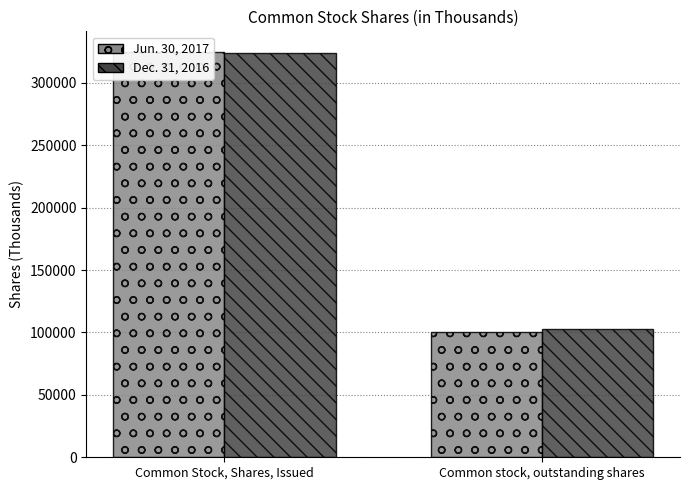

List the series in order of their overall mean, lowest first.

Jun. 30, 2017, Dec. 31, 2016